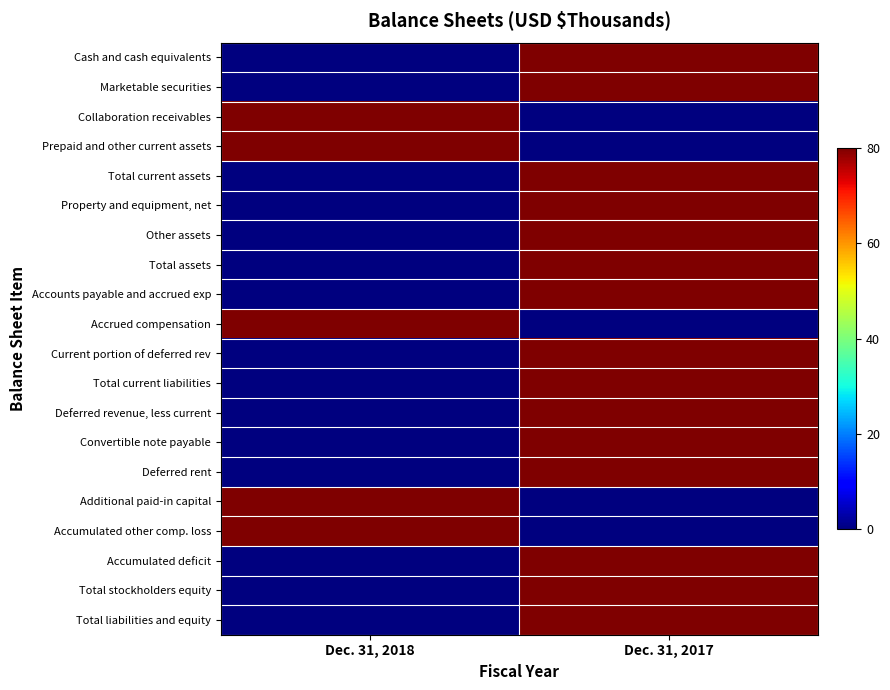

What is the total value across all series at Dec. 31, 2017?

1200